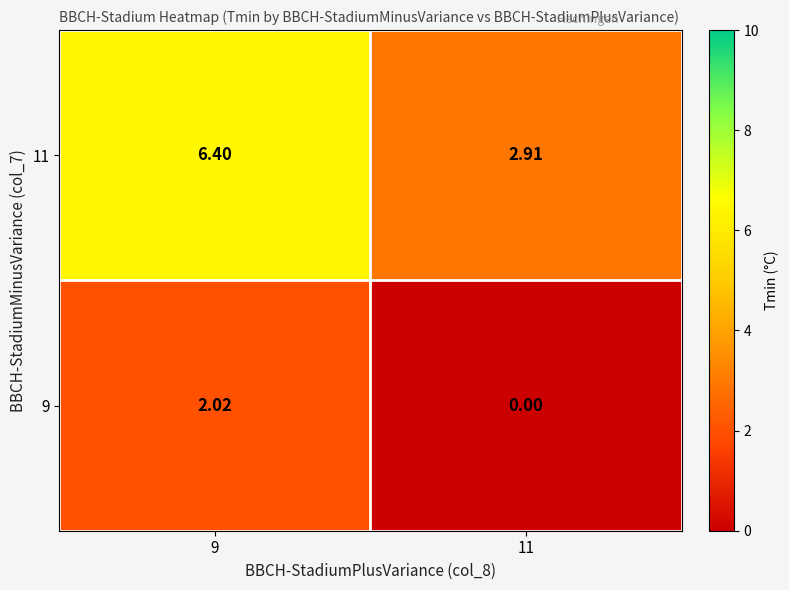

Rank the series at 9 from lowest to highest value.

9, 11